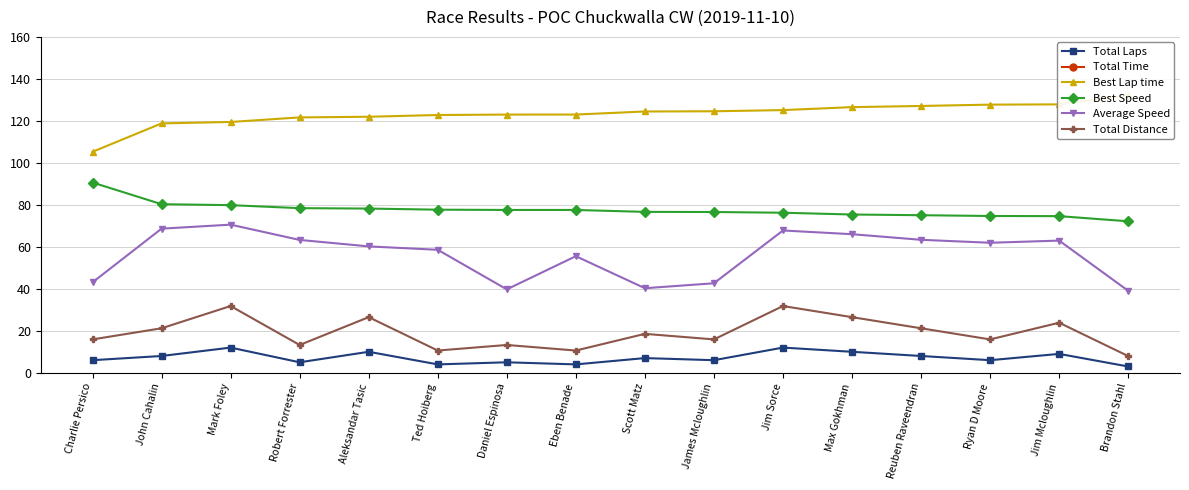

The value of Best Speed at Charlie Persico is 57.3. True or false?

False